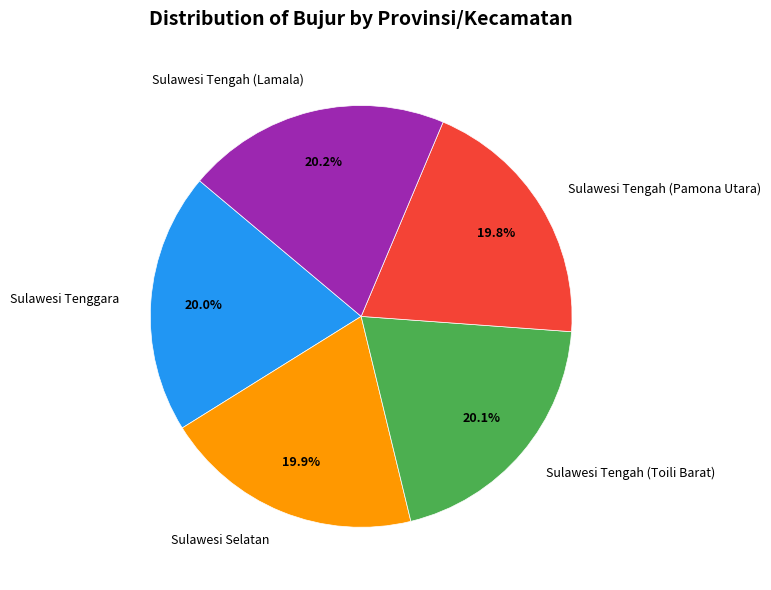

Is the sum of Sulawesi Tengah (Pamona Utara) and Sulawesi Tengah (Lamala) greater than half?

No